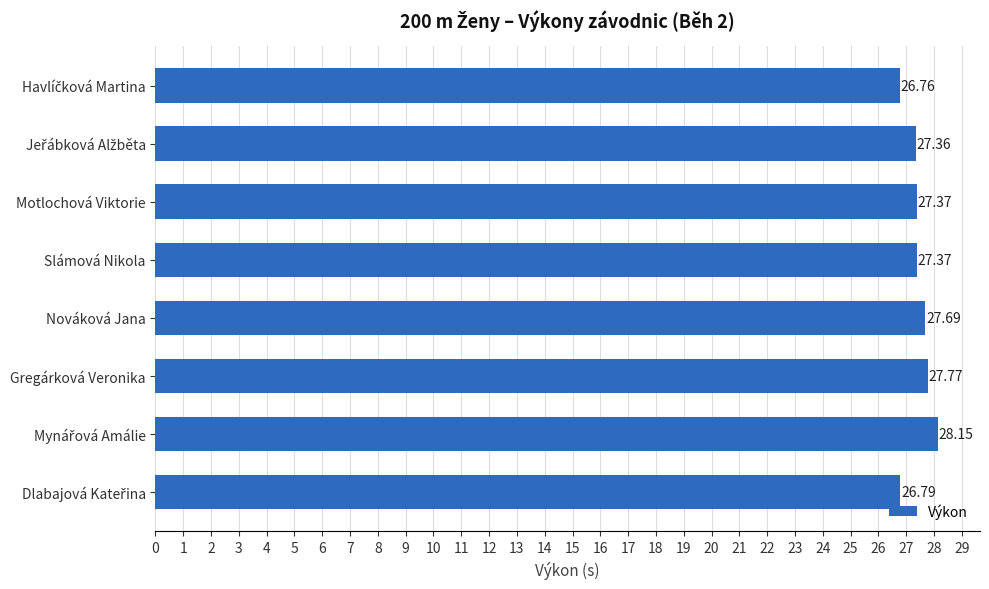

Approximately how many times larger is the value at Gregárková Veronika compared to Motlochová Viktorie?

1.0